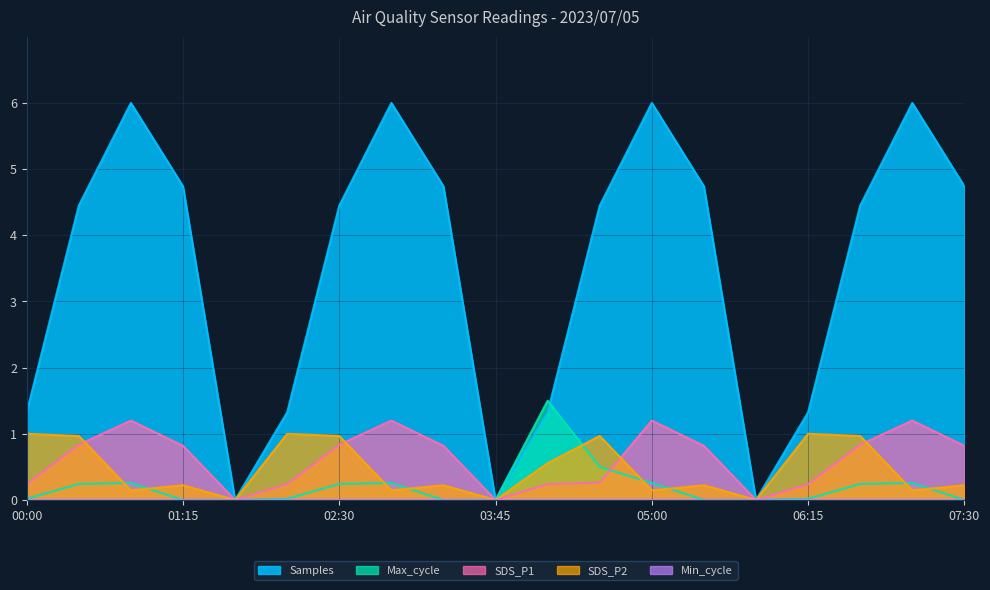

How many data points does each series have?

19